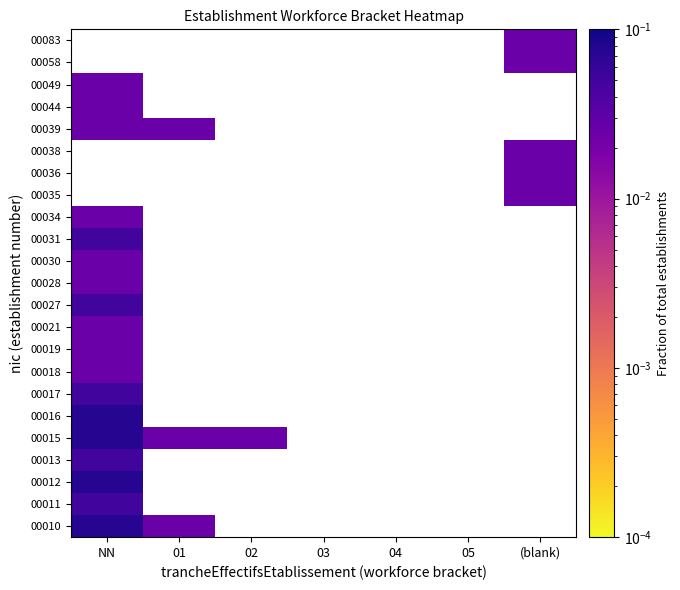

Which label corresponds to the smallest value in the chart?

01